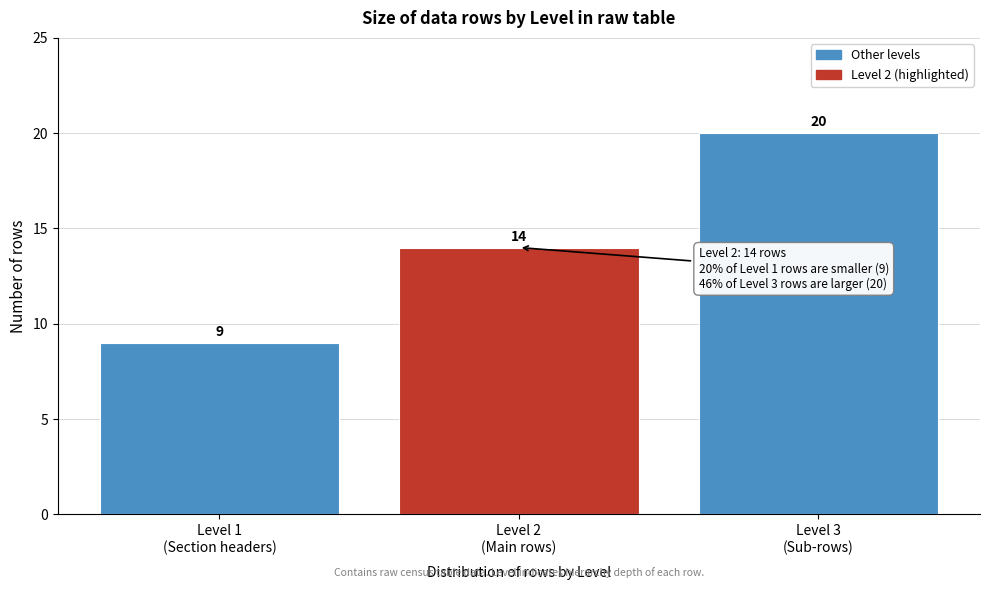

Reading left to right, what are all the values shown in this chart?

9	14	20